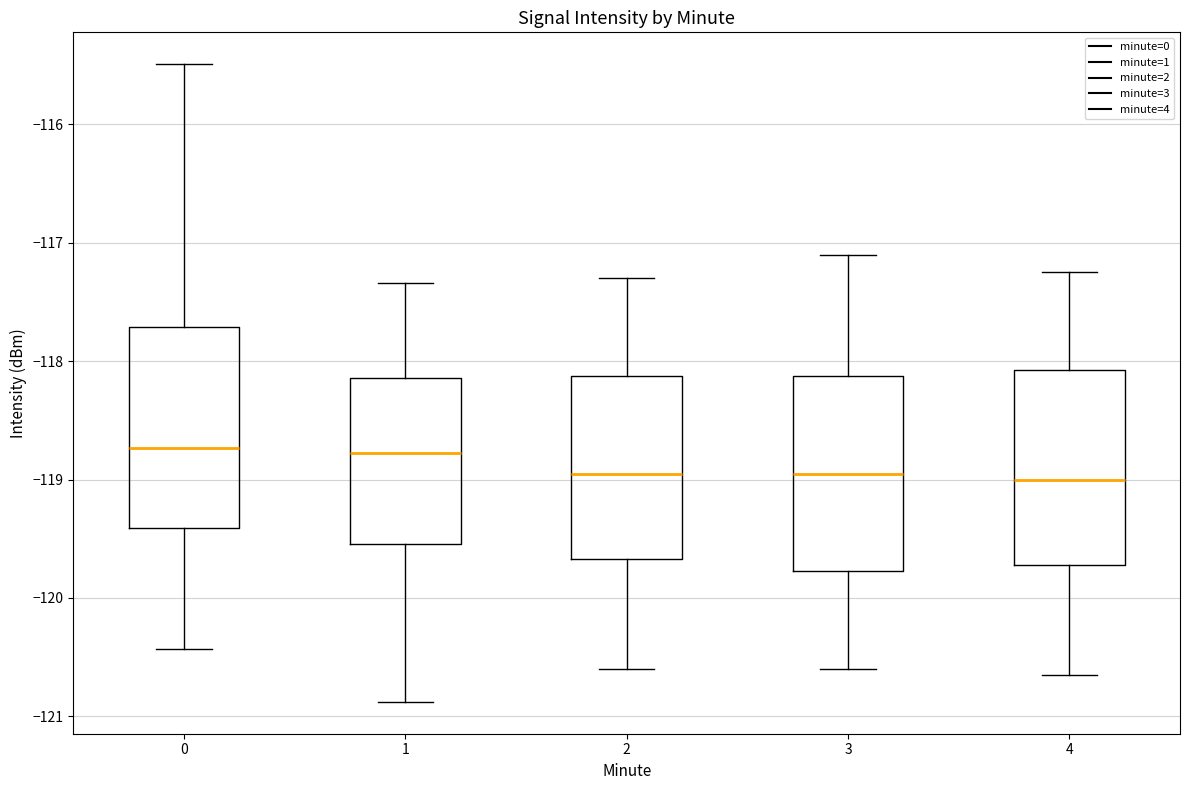

Reading left to right, read every box against the y-axis: the position of its median line, the range the box covers, and the ends of its whiskers. The values are not printed on the chart, so give them approximately, as read against the axis.

0: median -118.7, box -119.4 to -117.7, whiskers -120.4 to -115.5
1: median -118.8, box -119.5 to -118.1, whiskers -120.9 to -117.3
2: median -118.9, box -119.7 to -118.1, whiskers -120.6 to -117.3
3: median -118.9, box -119.8 to -118.1, whiskers -120.6 to -117.1
4: median -119.0, box -119.7 to -118.1, whiskers -120.6 to -117.2